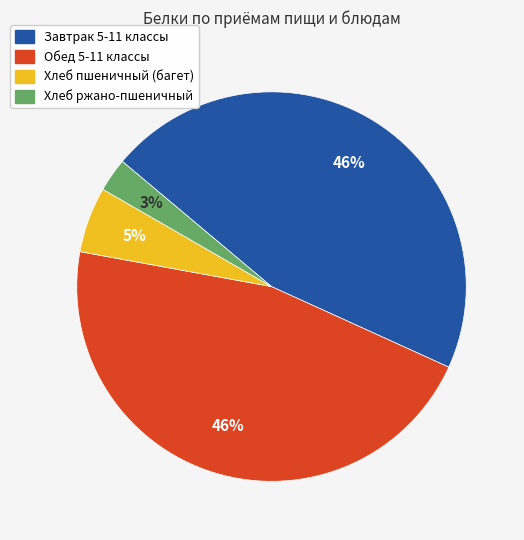

Which category has the smallest portion of the pie?

Хлеб ржано-пшеничный